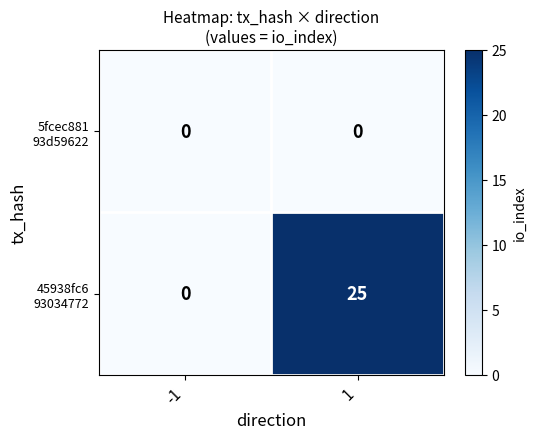

What is the total value across all series at 1?

25